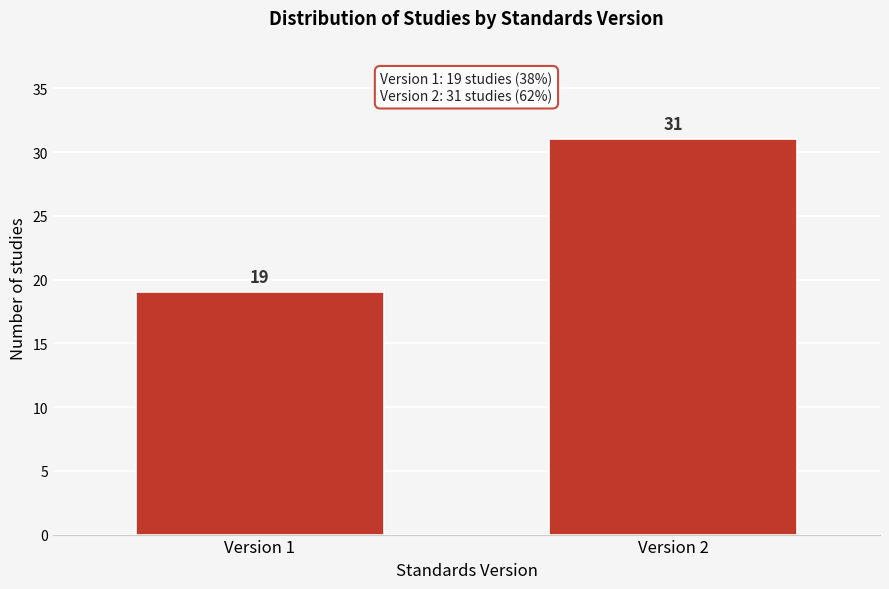

Reading left to right, extract all data points from this chart.

Version 1=19	Version 2=31